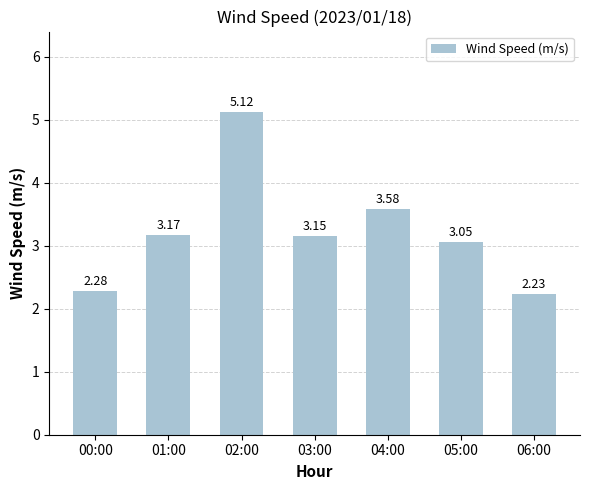

What is the sum of the values at 03:00 and 04:00?

6.7